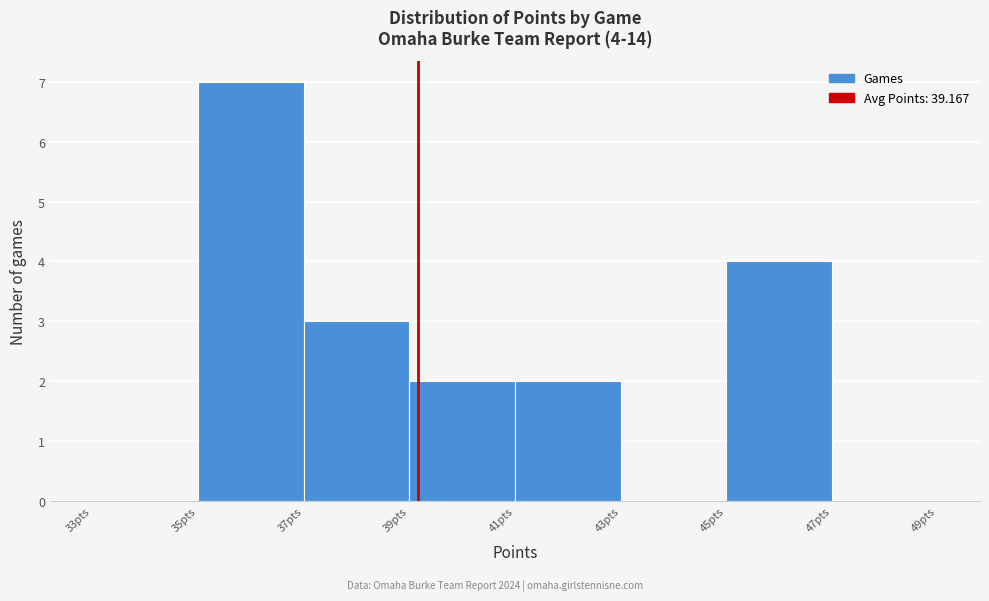

Over which range of the x-axis is the bar tallest?

35 to 37